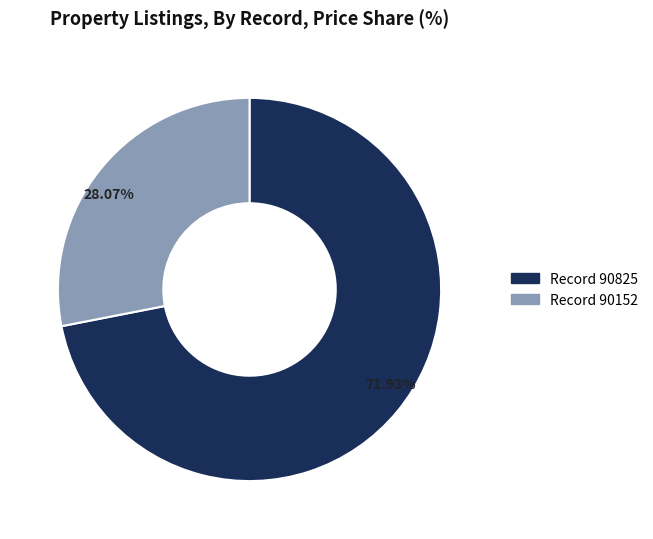

Is there a majority slice in this chart?

Yes